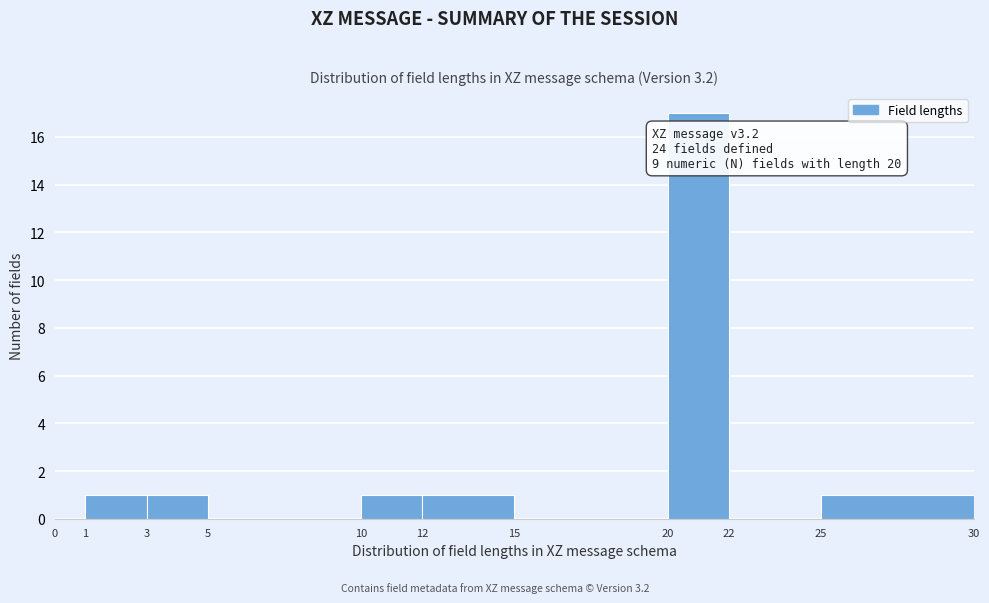

Which range on the x-axis has the tallest bar?

20 to 22